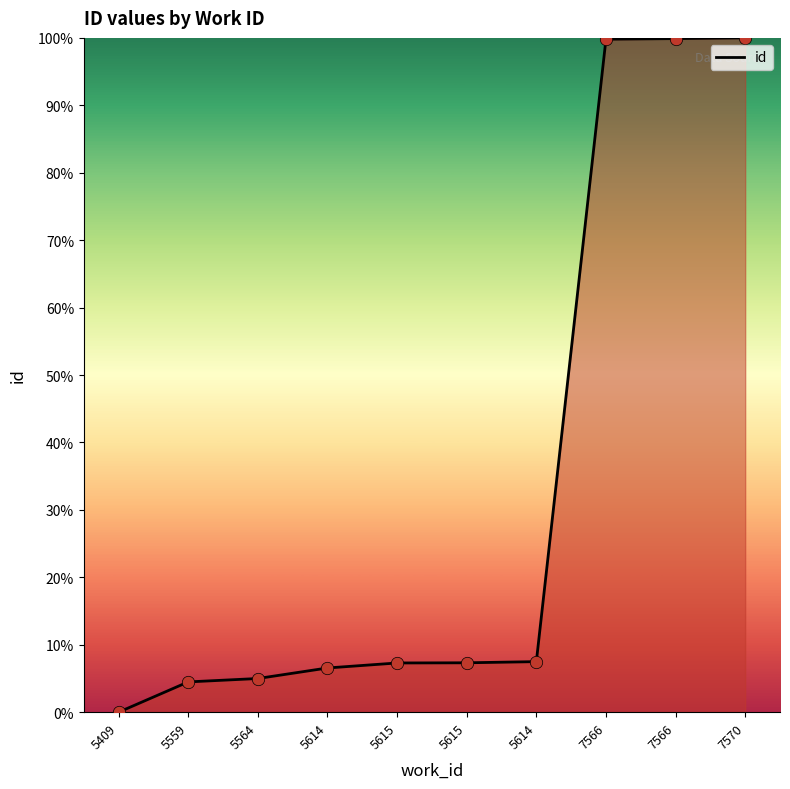

Does the chart have visible grid lines?

No